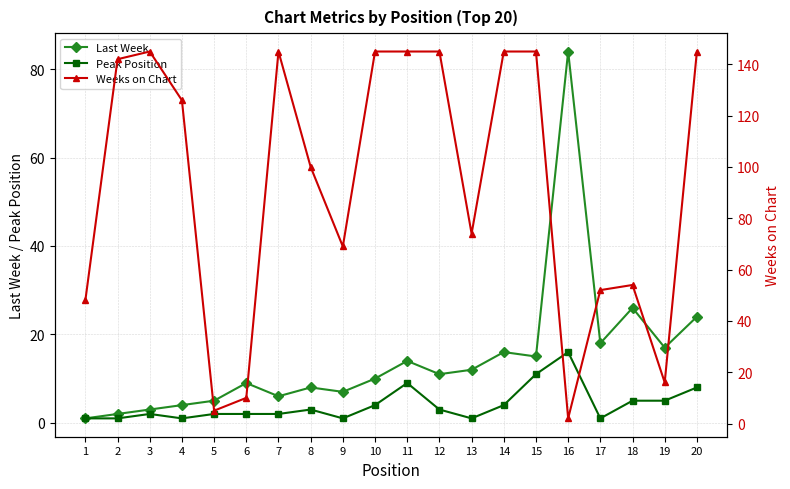

What is the greatest value displayed?

145